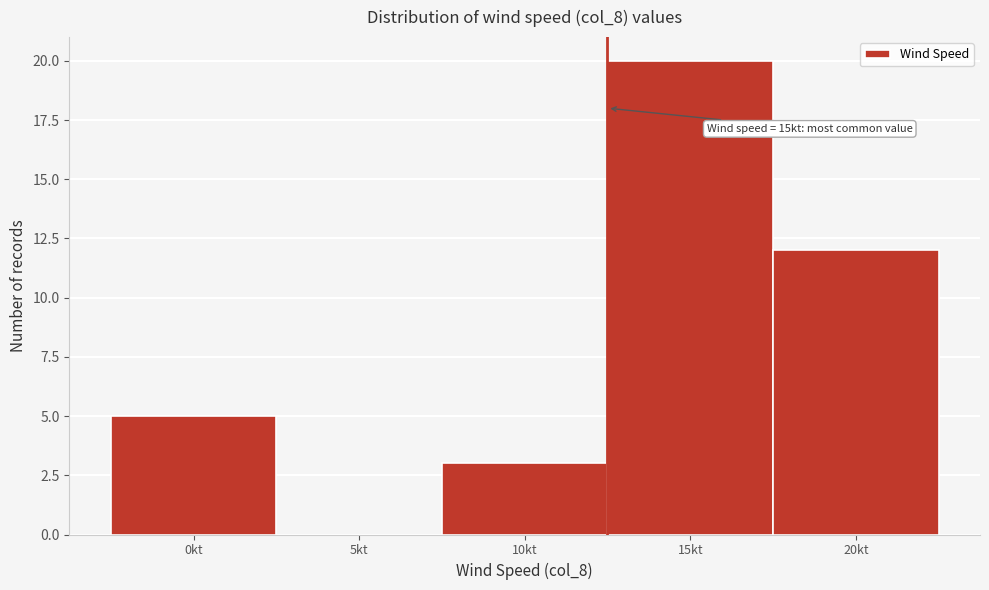

Reading left to right, transcribe all the data shown in this chart.

0kt=5	5kt=0	10kt=3	15kt=20	20kt=12